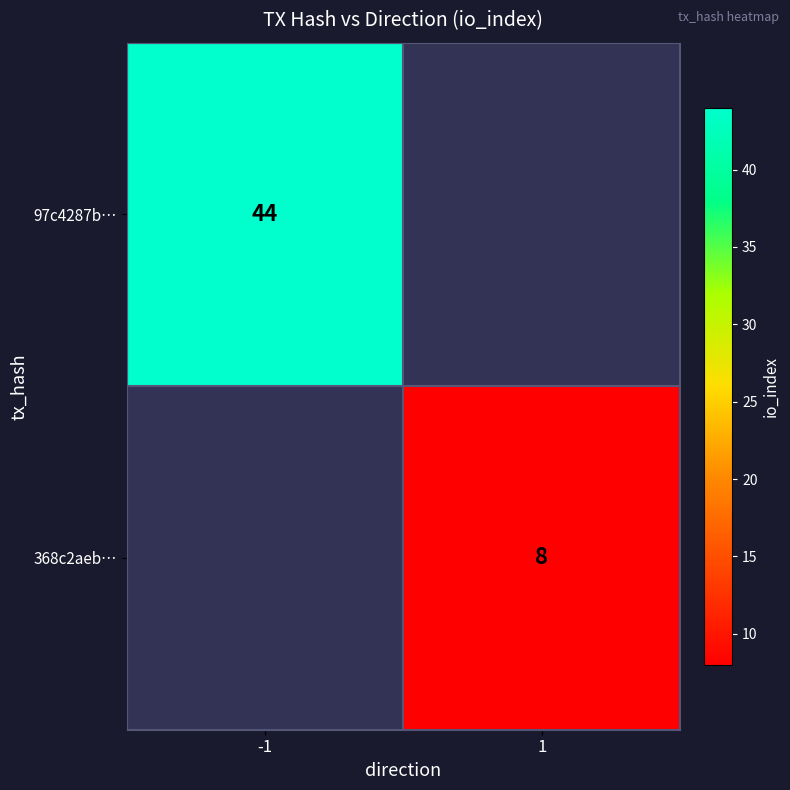

True or false: 368c2aeb… has a value of 8 at 1.

True